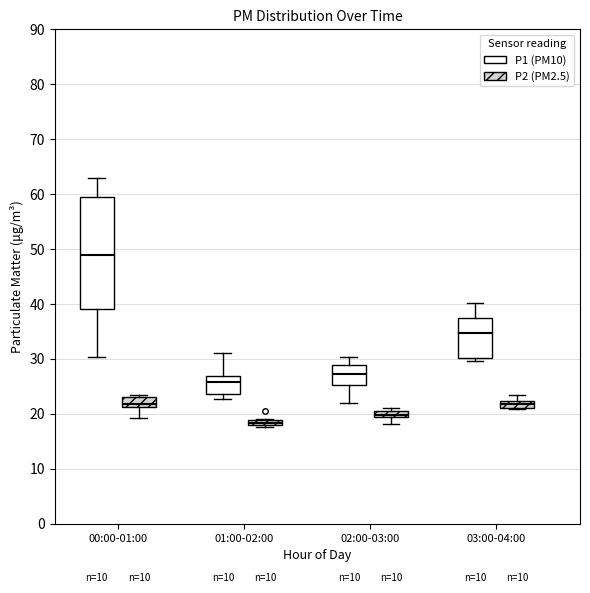

Which box's median line is the highest?

00:00-01:00 (P1 (PM10))